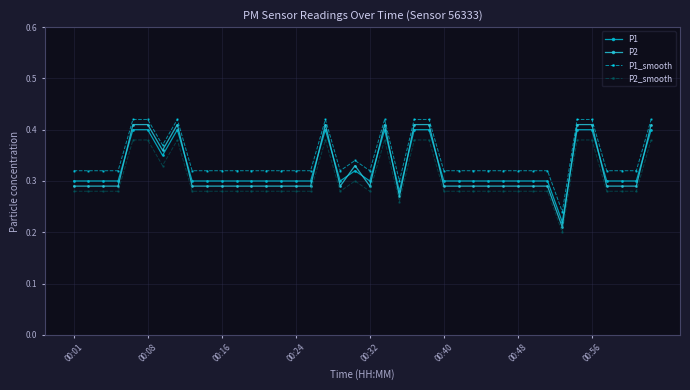

At how many categories does at least one series exceed 0?

40